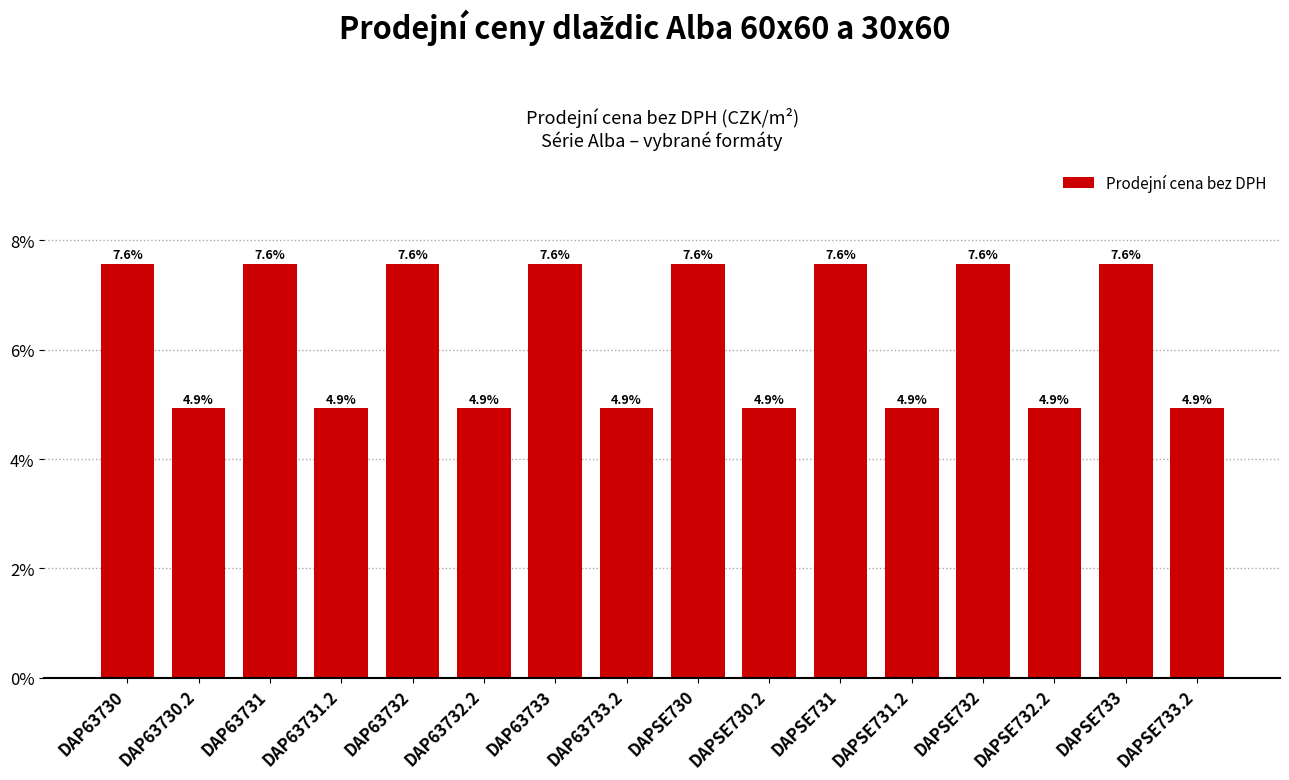

What is the difference between the maximum and minimum values?

2.7